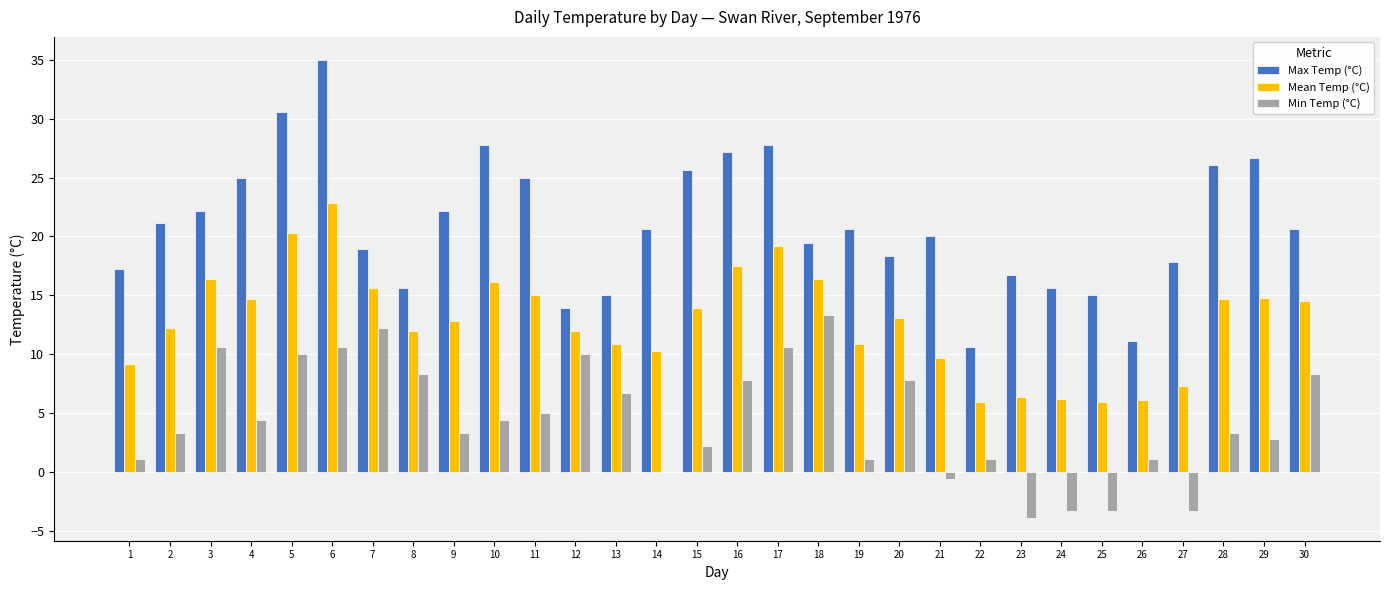

Count the number of categories in the chart.

30